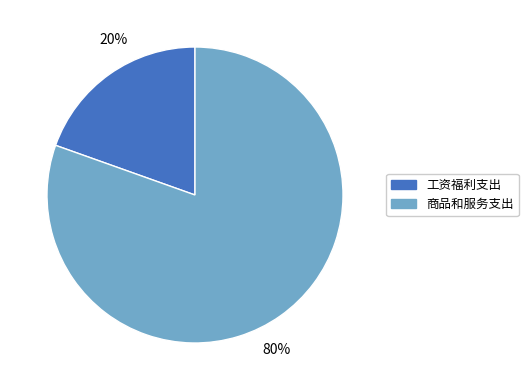

Does 工资福利支出 represent more than half of the total?

No